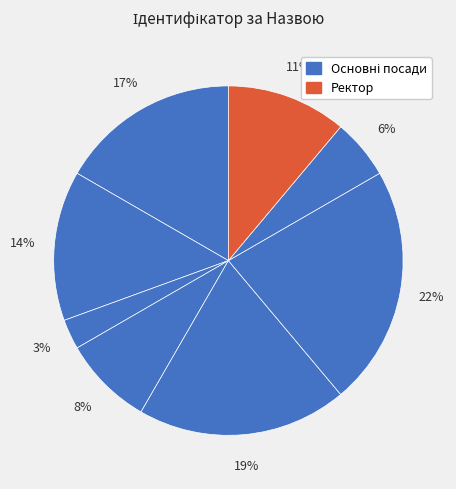

To the nearest percent, what is the difference between the largest and smallest slice percentages?

19%